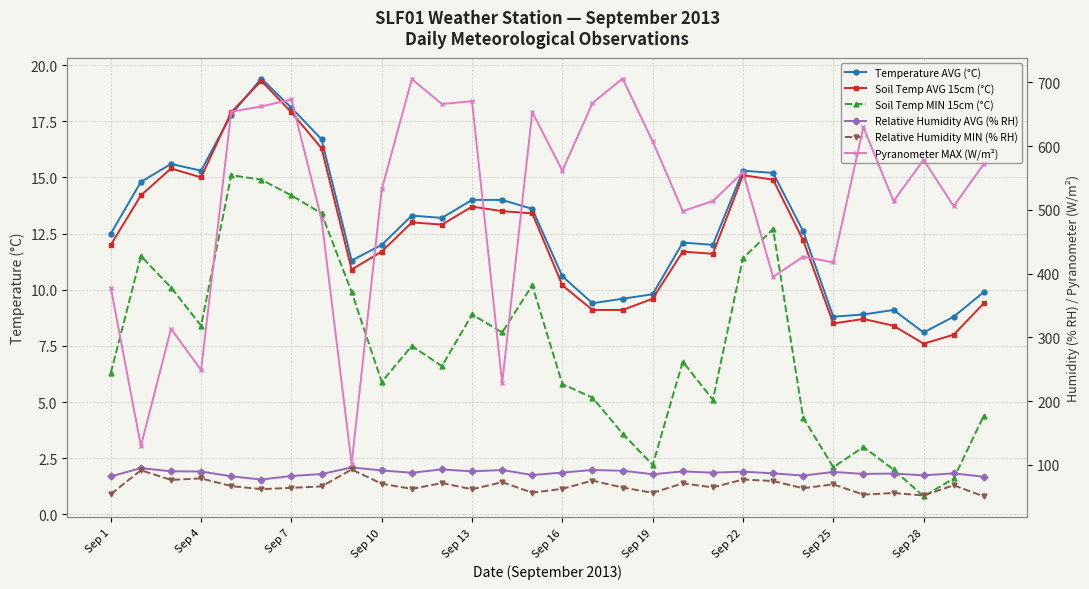

Which has a higher value, 29 or Sep 4?

Sep 4